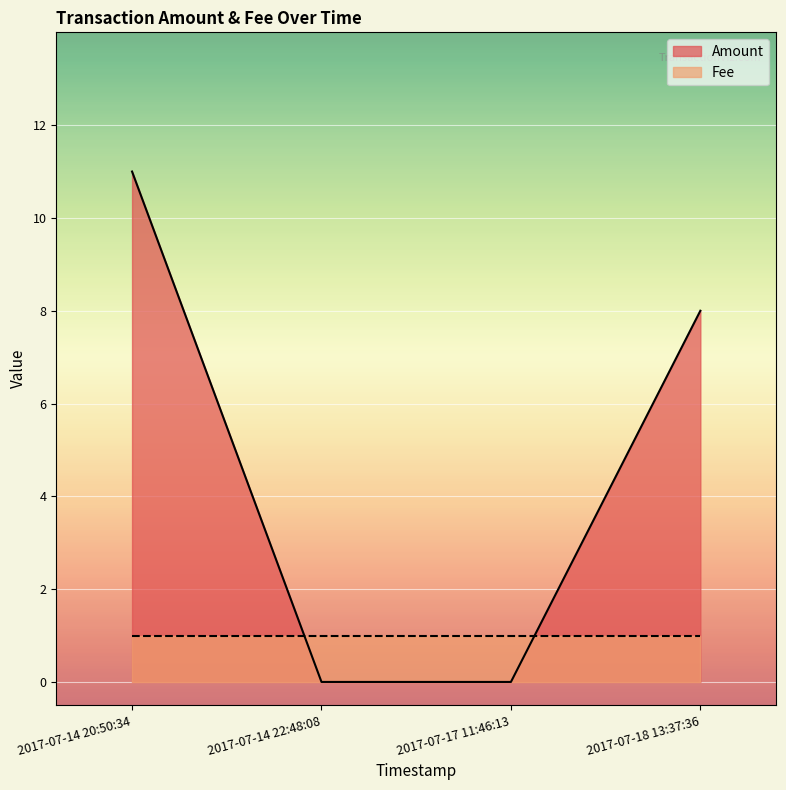

What is the value of the Fee point at the 3rd from the left?

1